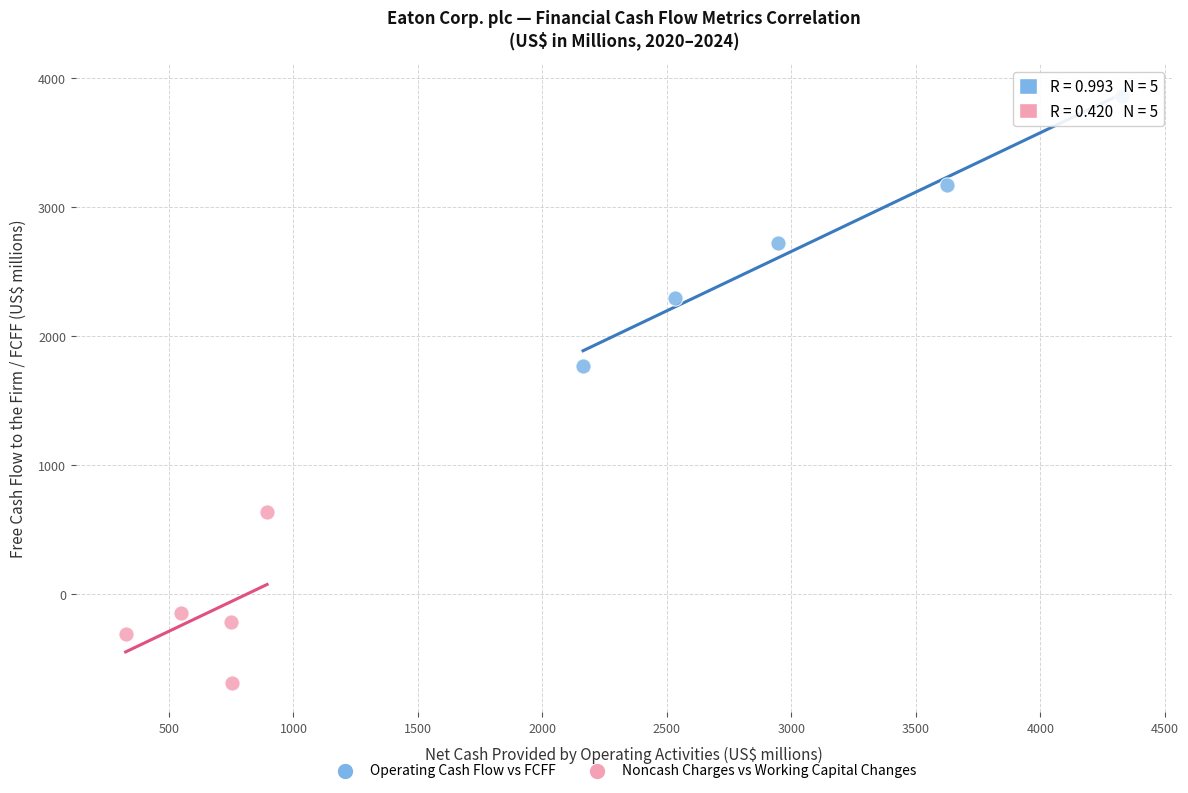

Which series contains the lowest Y value?

Noncash Charges vs Working Capital Changes